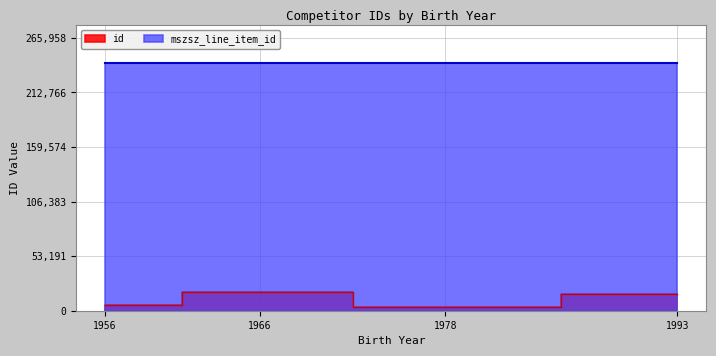

At which category does id reach its first local peak?

1966